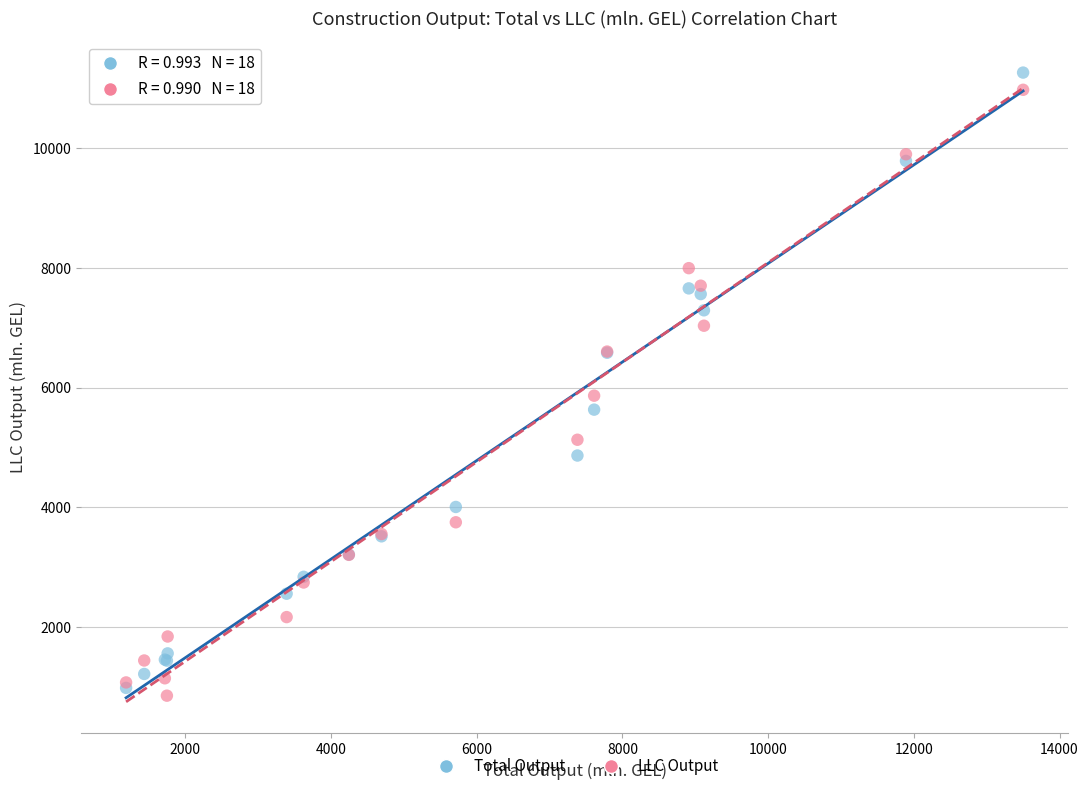

Across all series, what Y value is closest to 6057?

5864.1